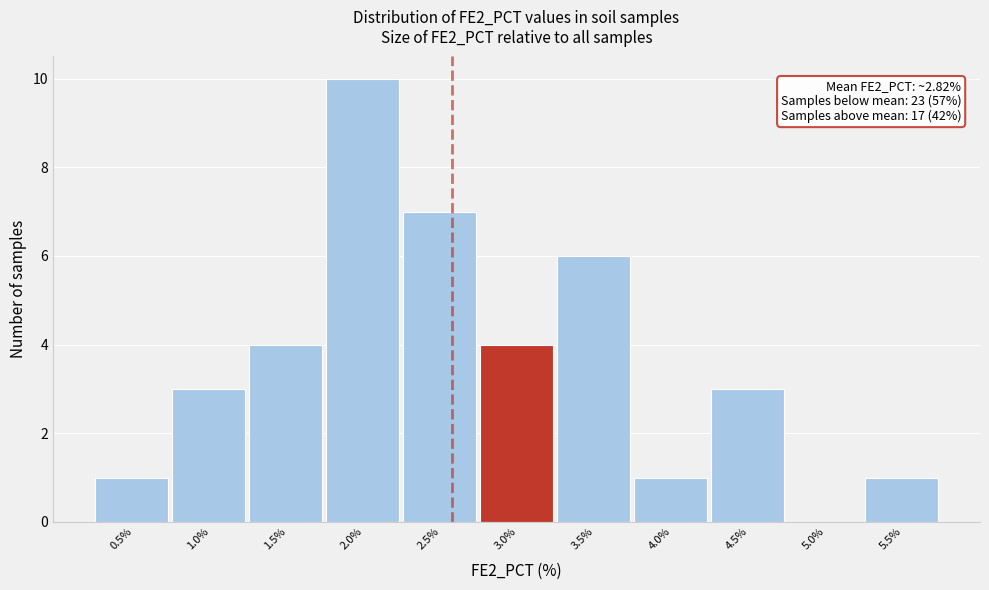

Reading left to right, list all the values displayed in this chart.

0.5%=1	1.0%=3	1.5%=4	2.0%=10	2.5%=7	3.0%=4	3.5%=6	4.0%=1	4.5%=3	5.0%=0	5.5%=1